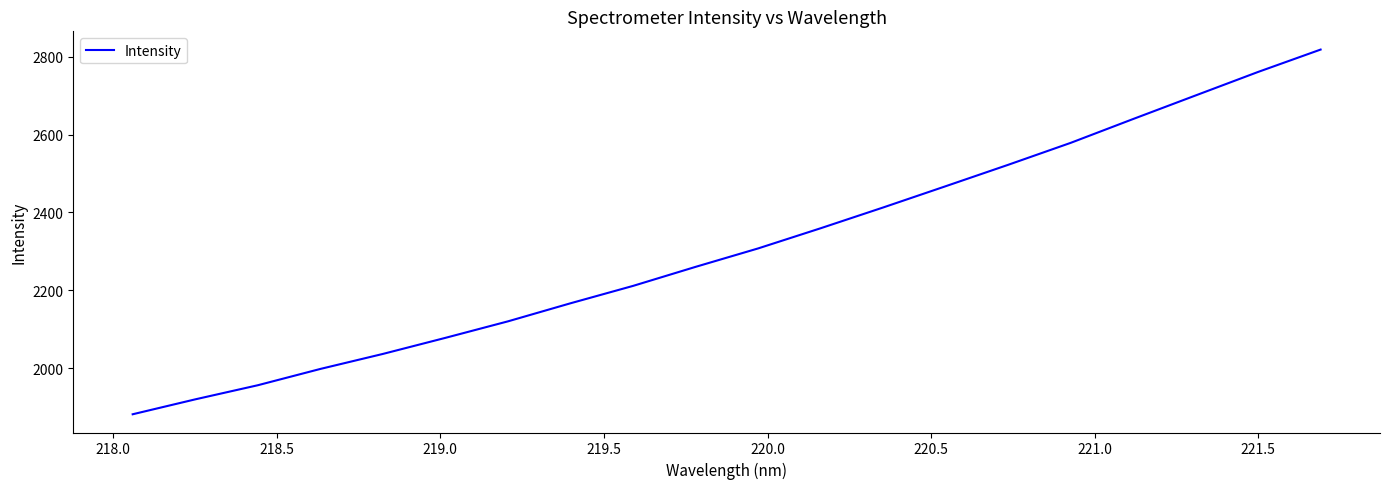

What is the maximum value shown in the chart?

2819.0